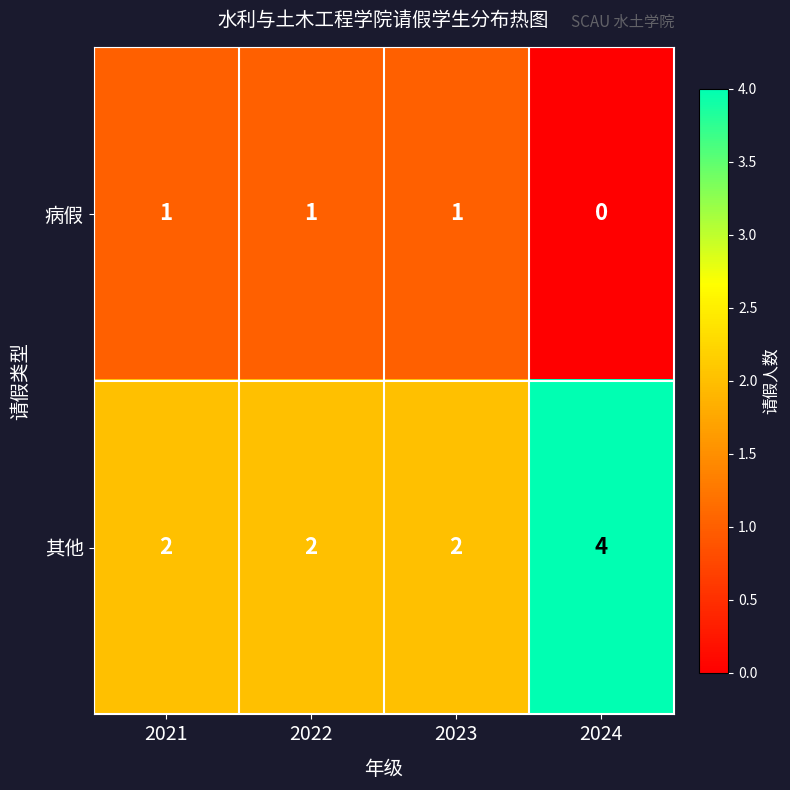

At which category is the sum across all series the highest?

2024